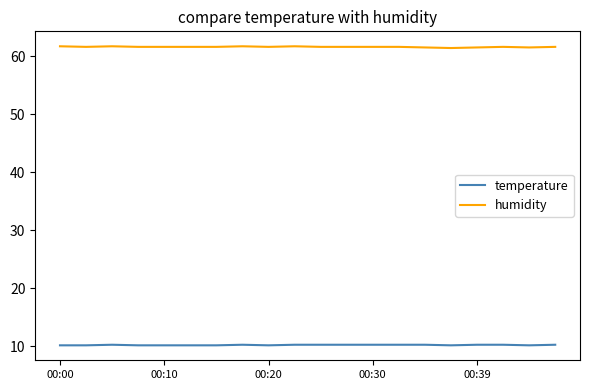

Which series has the largest total across all categories?

humidity